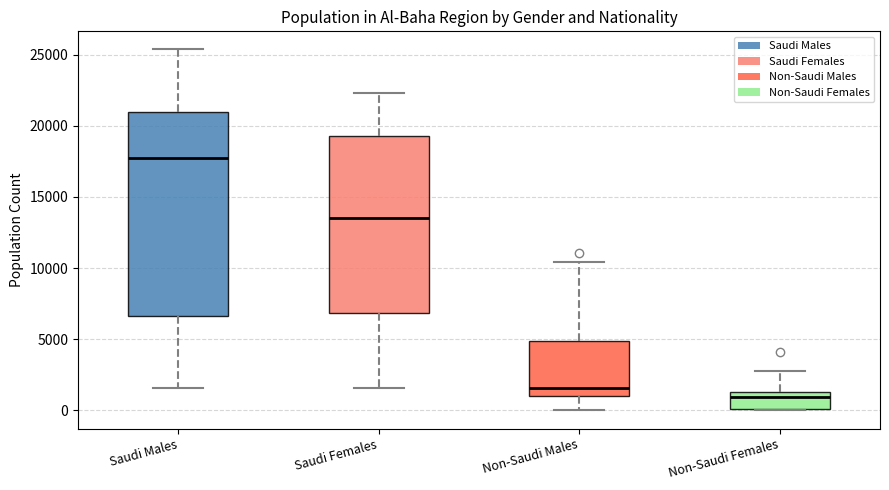

Where does the upper whisker of the box for Saudi Females end on the y-axis? The values are not printed on the chart, so give them approximately, as read against the axis.

22500